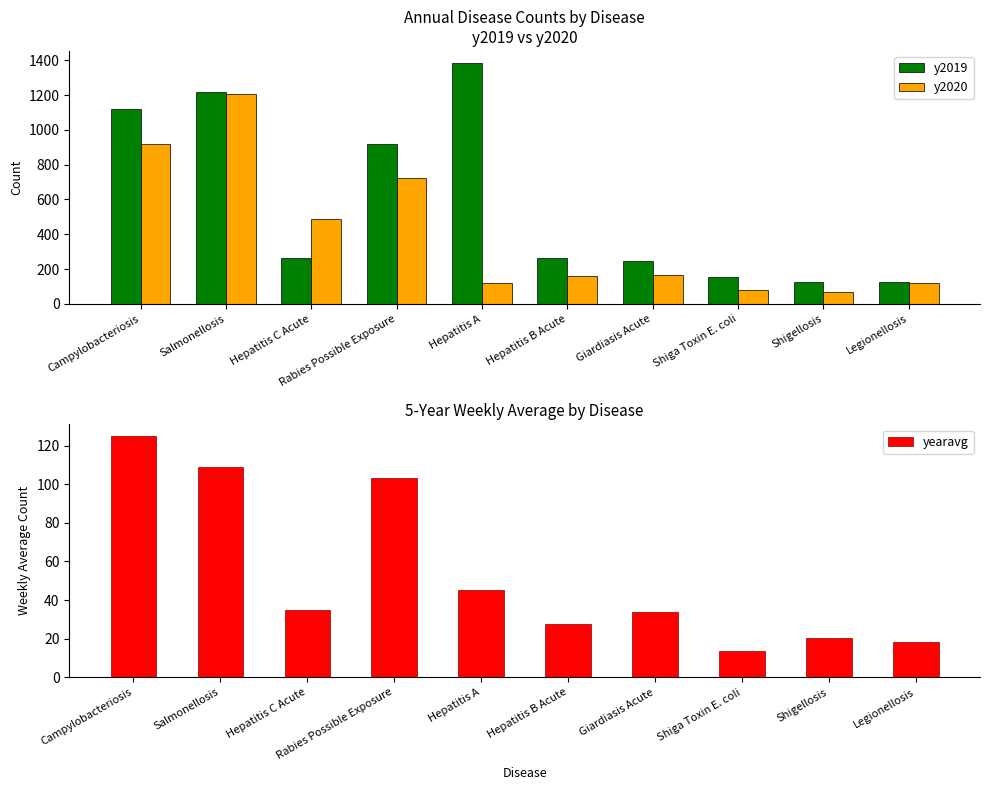

At which category is the sum across all series the highest?

Salmonellosis